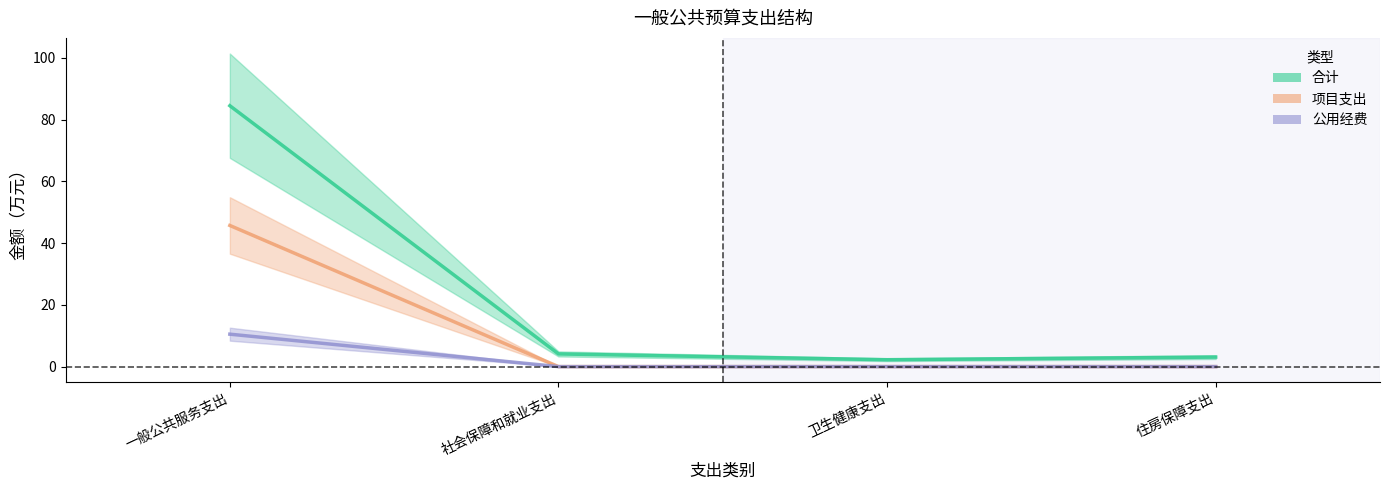

What is the average value of the 合计 series?

23.5